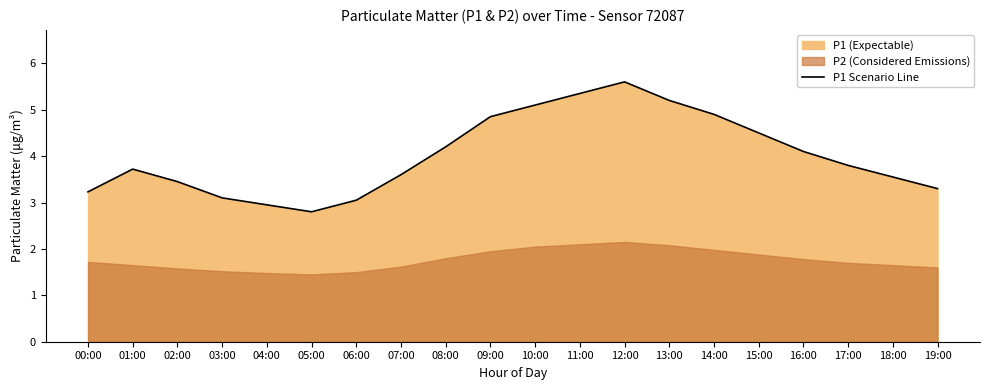

Reading left to right, what are all the values shown in this chart?

3.2	3.7	3.5	3.1	3.0	2.8	3.0	3.6	4.2	4.8	5.1	5.3	5.6	5.2	4.9	4.5	4.1	3.8	3.5	3.3